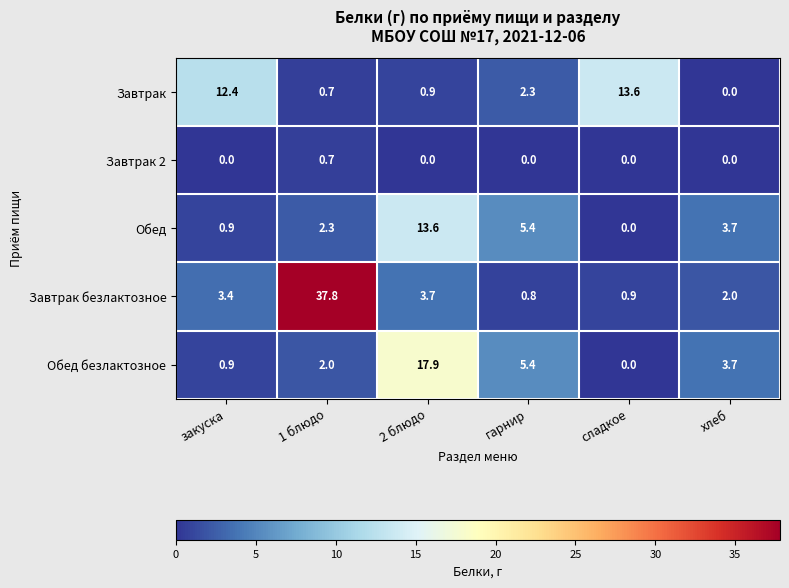

Where does the Обед series first go above 3?

2 блюдо